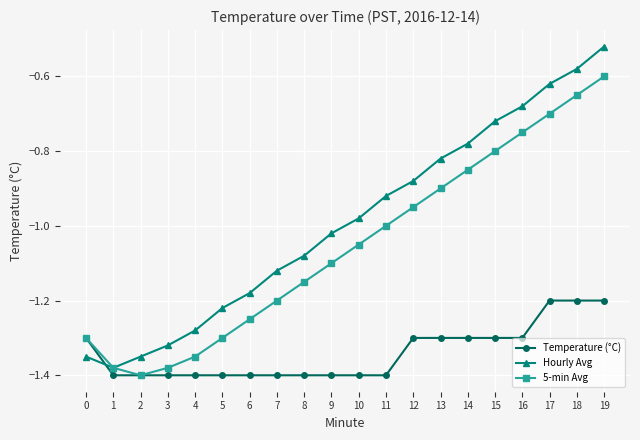

True or false: Hourly Avg has more than 1 interior local peaks.

False